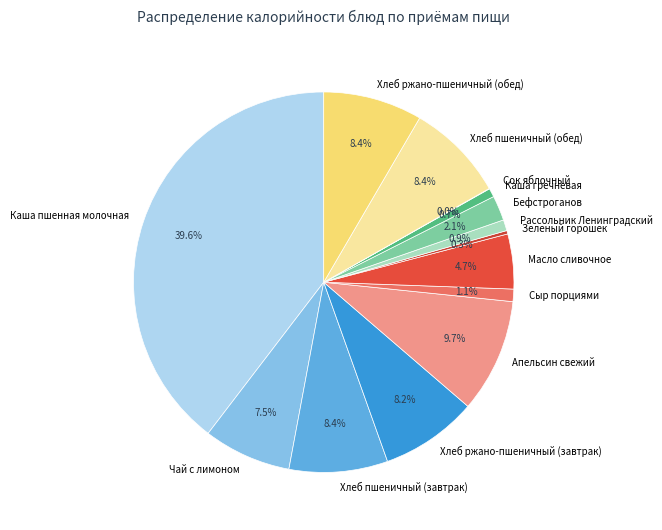

Combined, what portion of the pie is Каша гречневая and Апельсин свежий?

10.4%